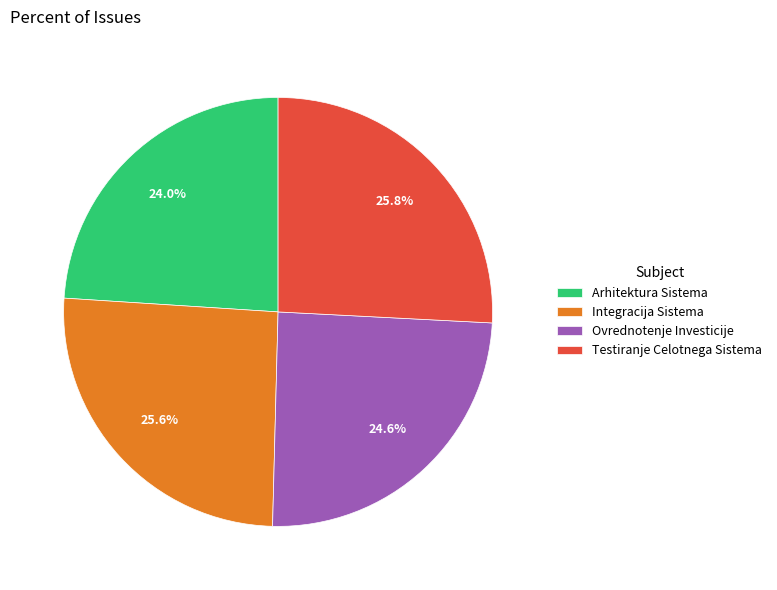

To the nearest percent, what is the combined percentage of Testiranje Celotnega Sistema and Ovrednotenje Investicije?

50%